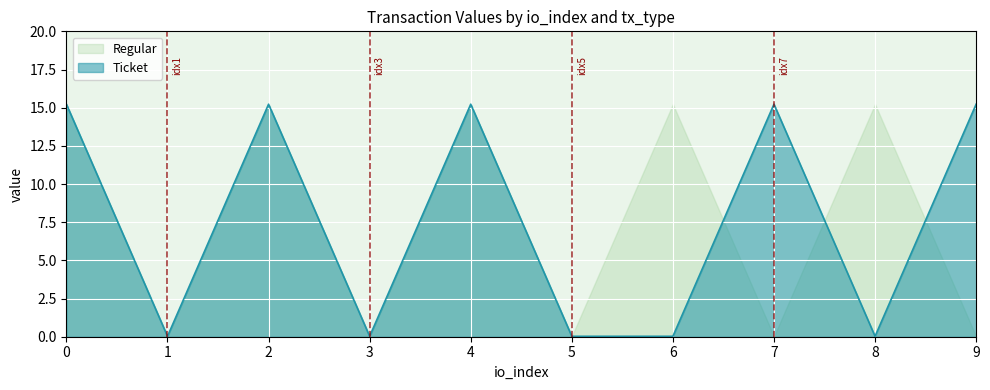

How many data points are above 15?

5